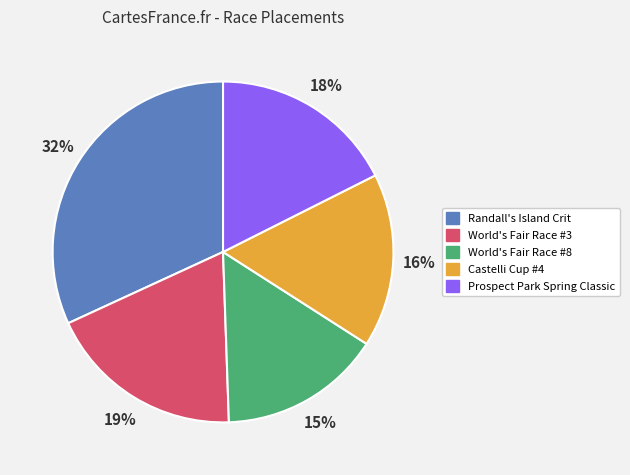

How many segments does this pie chart have?

5